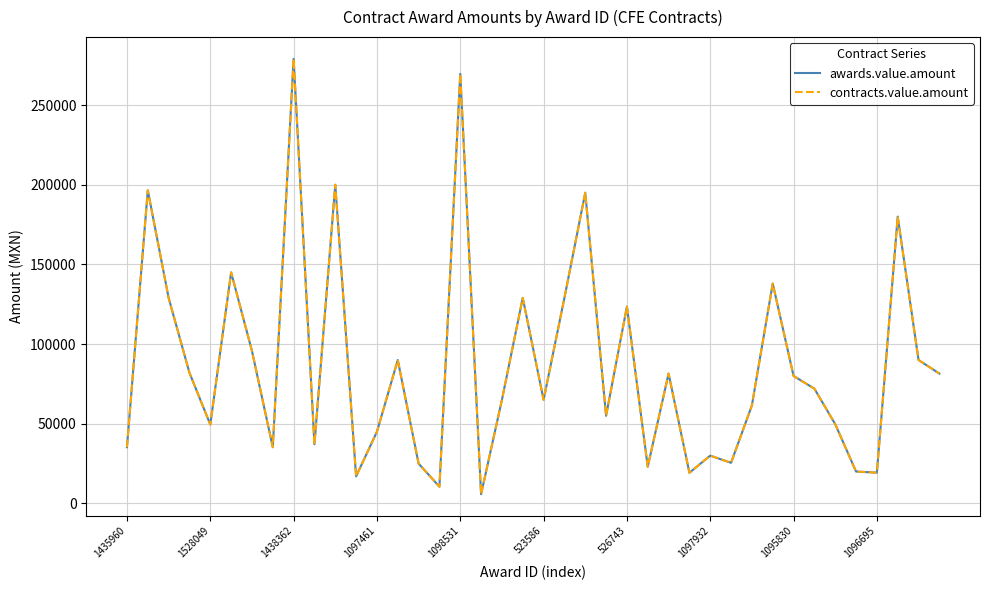

Is this an area chart (filled region under the line)?

No